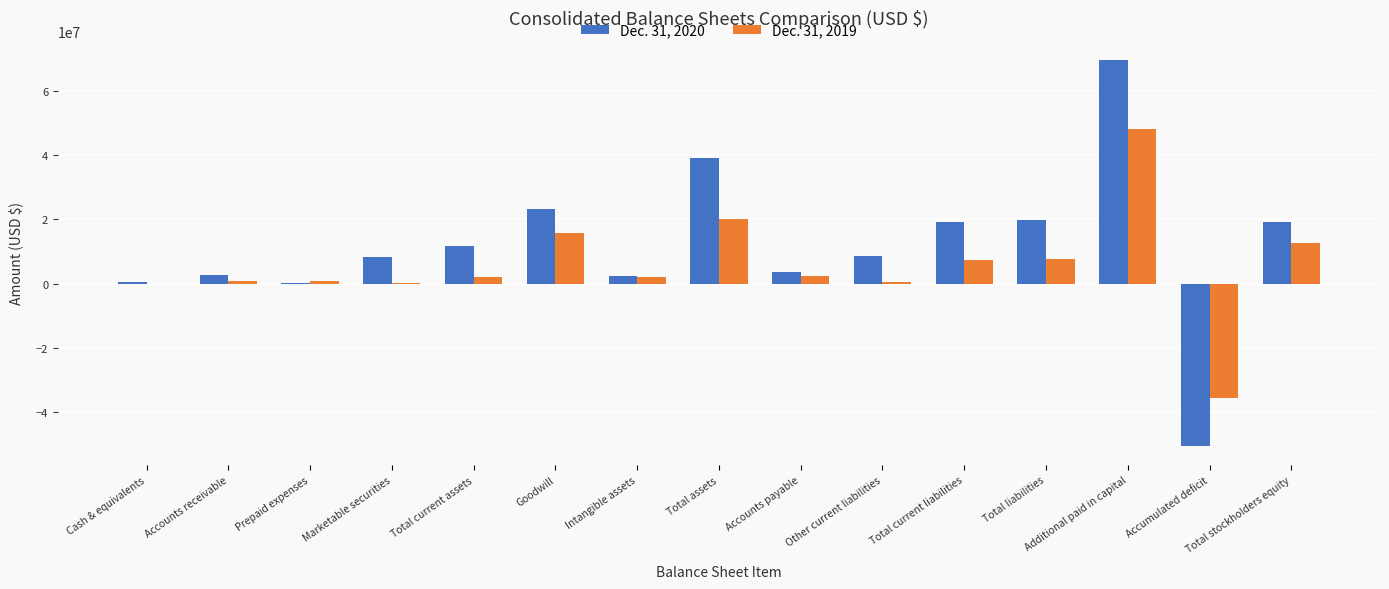

What is the maximum value shown in the chart?

69551000